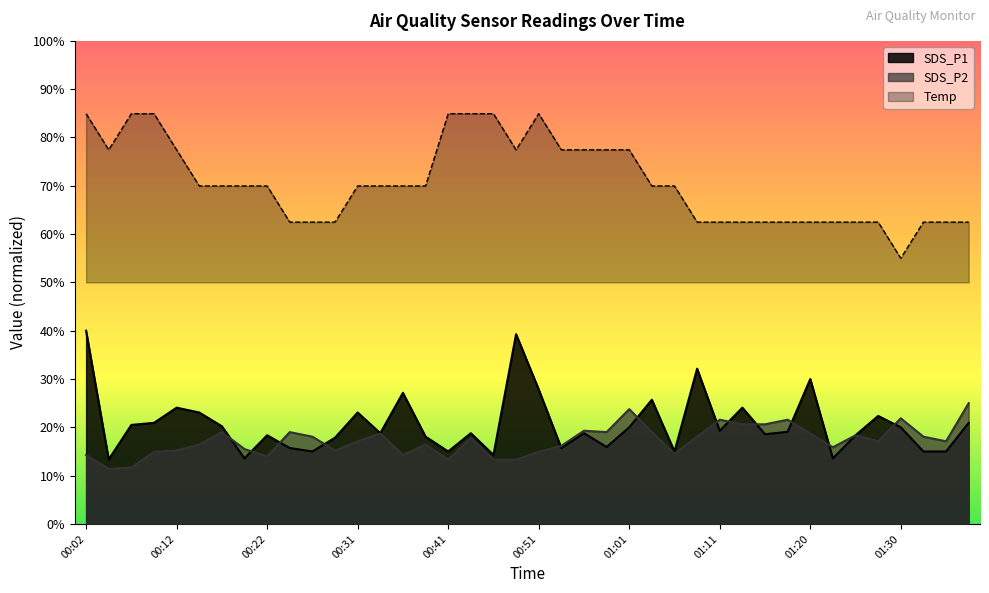

Which series ends up on top after the final intersection of SDS_P1 and SDS_P2?

SDS_P2